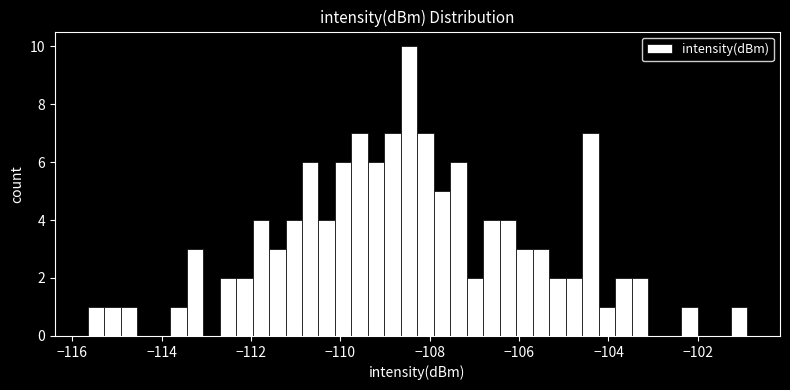

Around what value on the x-axis is the tallest bar? Give the approximate position of its centre, as read against the axis.

-108.4